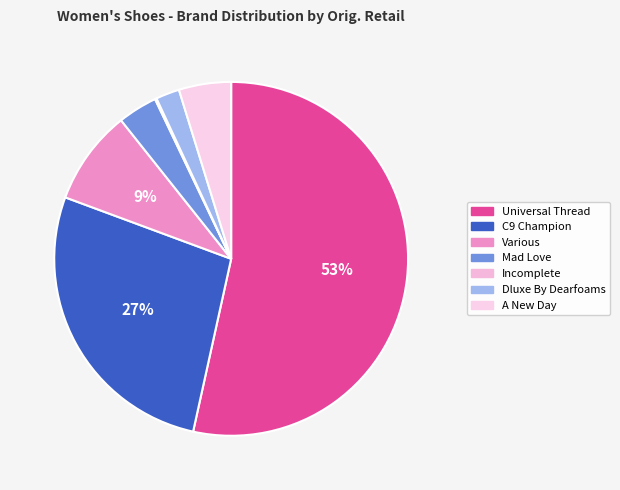

Is it true that Dluxe By Dearfoams is 1% of the pie?

False